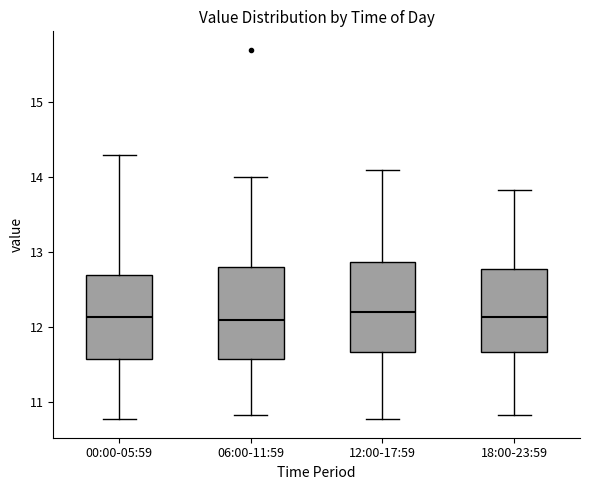

Where does the median line of the box for 18:00-23:59 sit on the y-axis? The values are not printed on the chart, so give them approximately, as read against the axis.

12.1